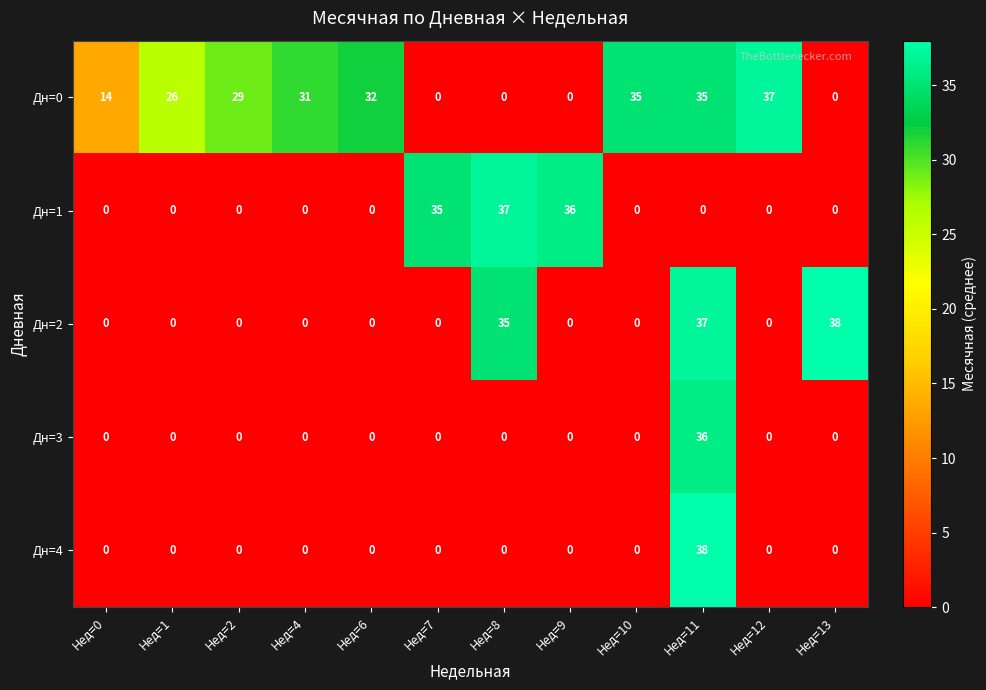

How many data points does each series have?

12